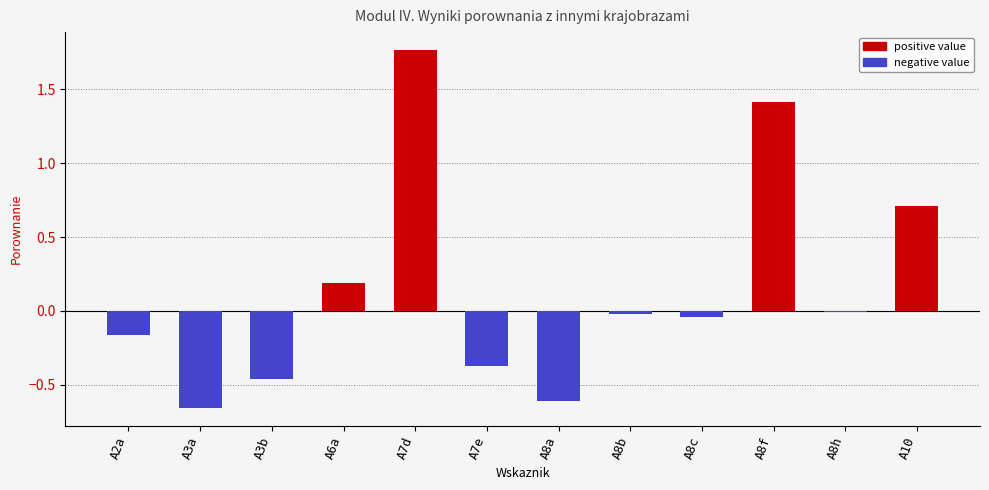

What is the sum of the values at A2a and A3a?

-0.8